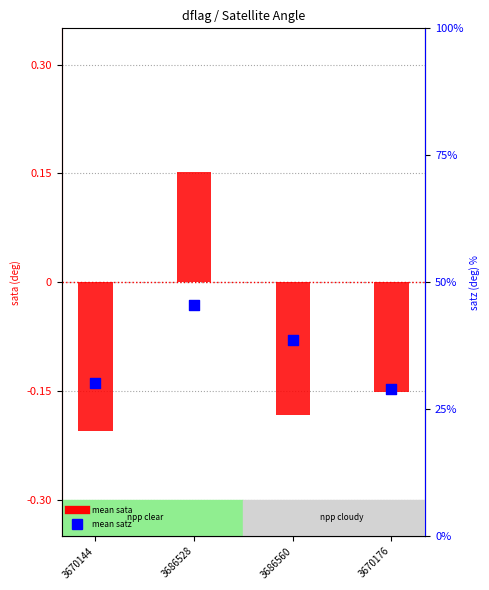

Which series reaches the maximum Y coordinate?

mean satz